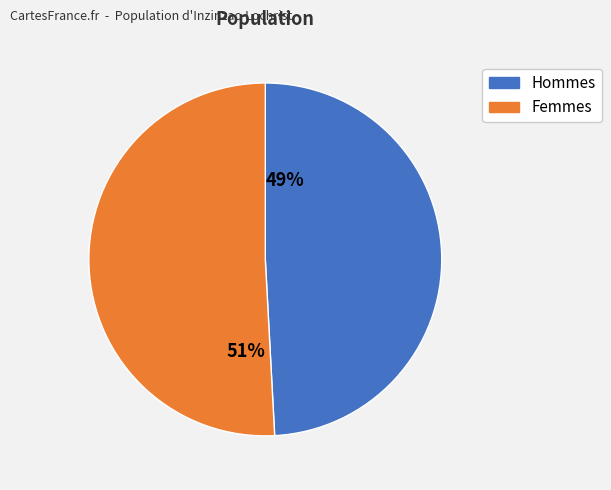

What is the majority slice?

51%